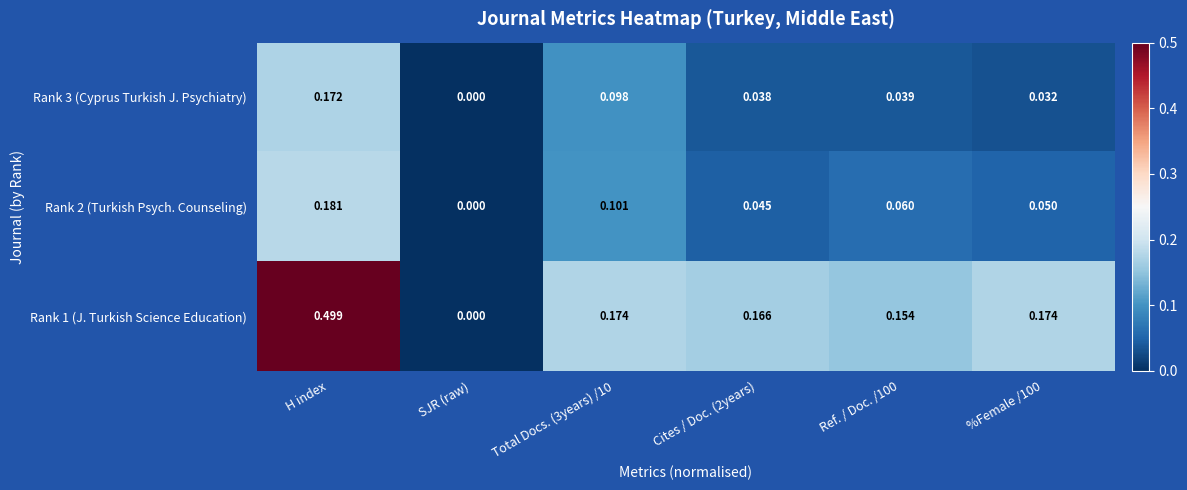

What is the total value across all series at %Female /100?

0.3